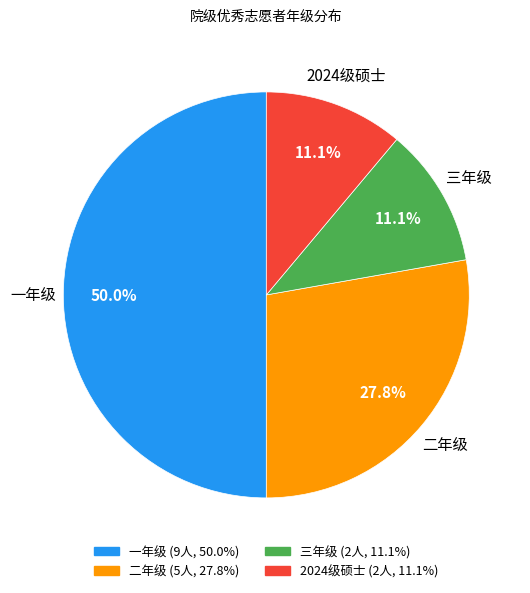

How many slices are in this pie chart?

4